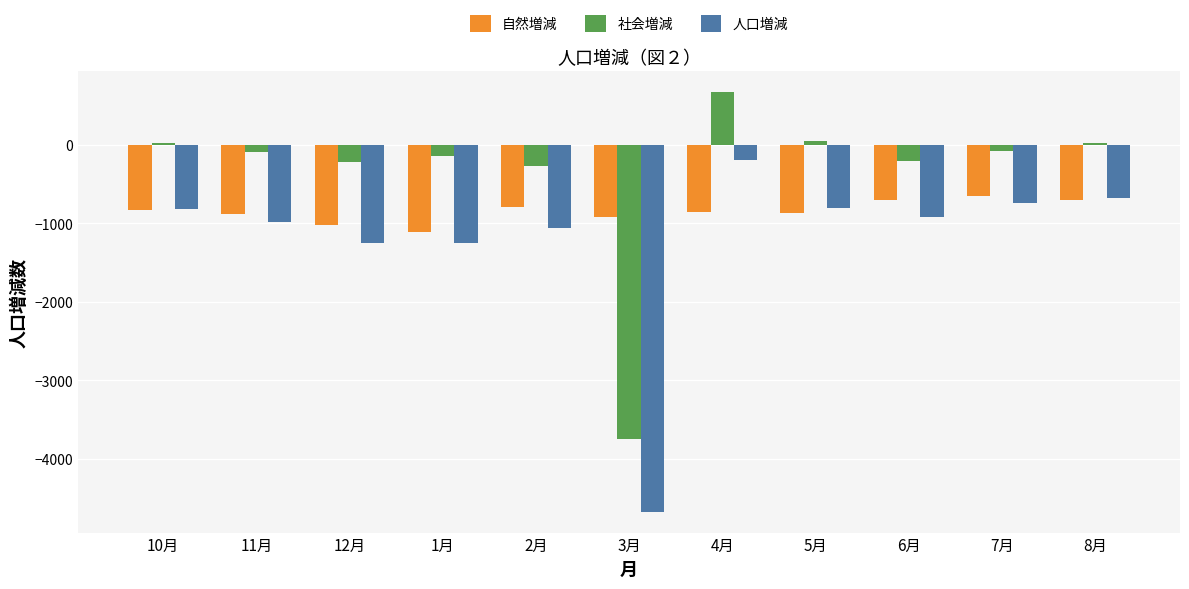

What is the maximum value shown in the chart?

669